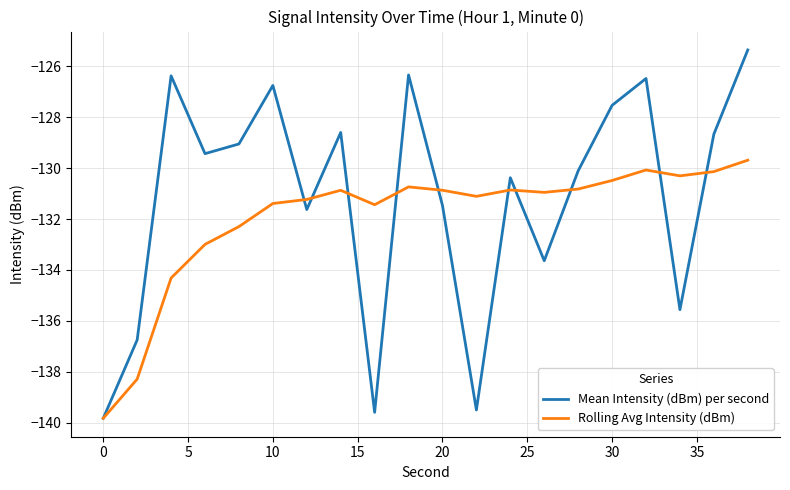

List the series in order of their peak value, lowest first.

Rolling Avg Intensity (dBm), Mean Intensity (dBm) per second